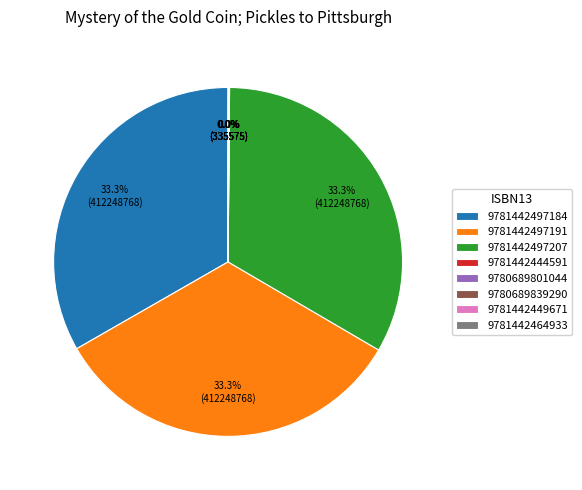

Do 9781442497184 and 9781442497207 together represent more than half of the pie?

Yes